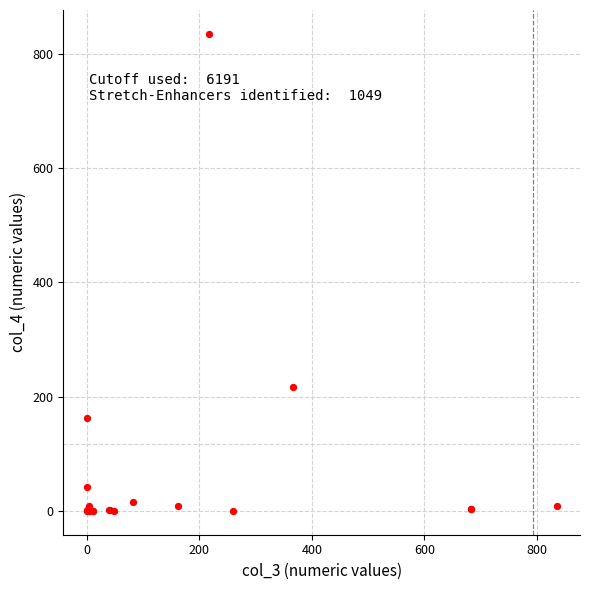

What Y value in the scatter plot is closest to 417?

217.0